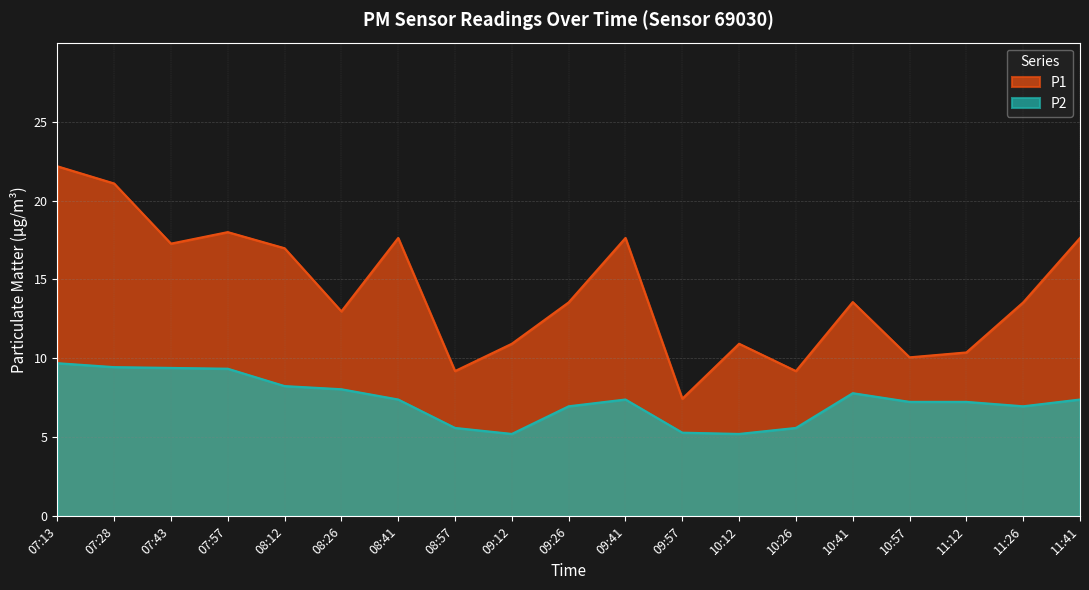

Rank the categories by P1 value from highest to lowest.

07:13, 07:28, 07:57, 08:41, 09:41, 11:41, 07:43, 08:12, 10:41, 09:26, 11:26, 08:26, 09:12, 10:12, 11:12, 10:57, 08:57, 10:26, 09:57